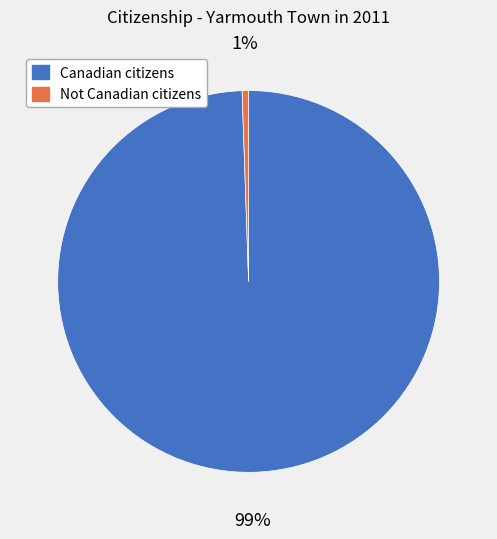

Which category has the smallest portion of the pie?

Not Canadian citizens